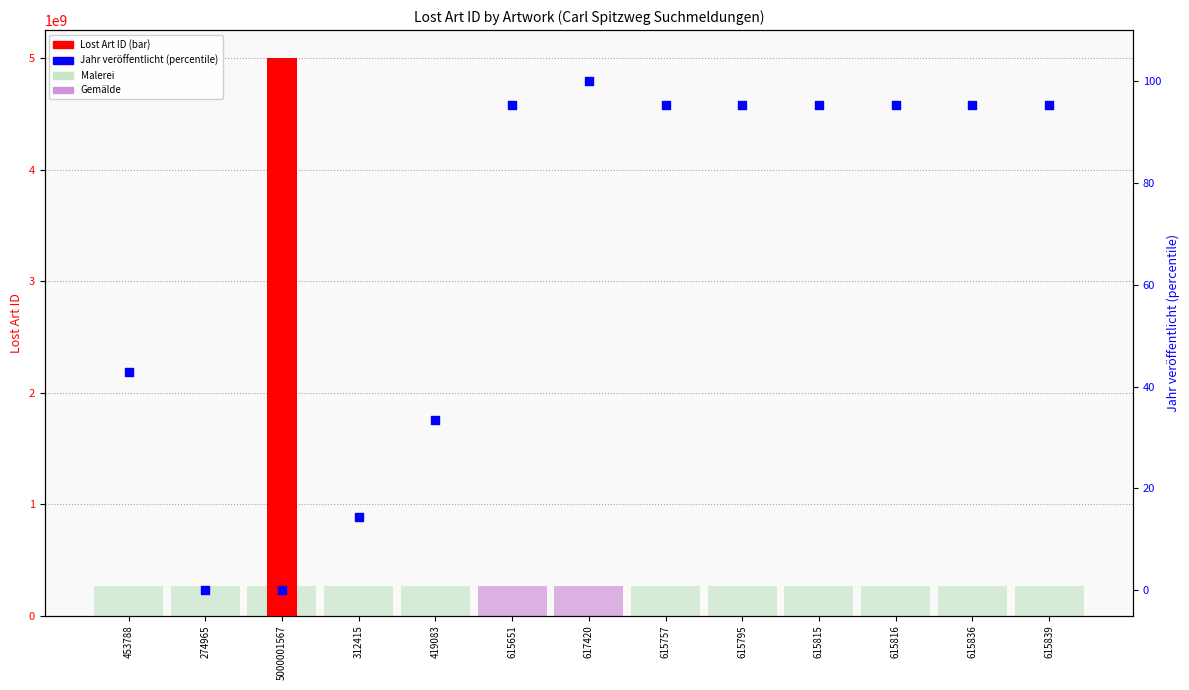

Which series has the largest total across all categories?

Lost Art ID